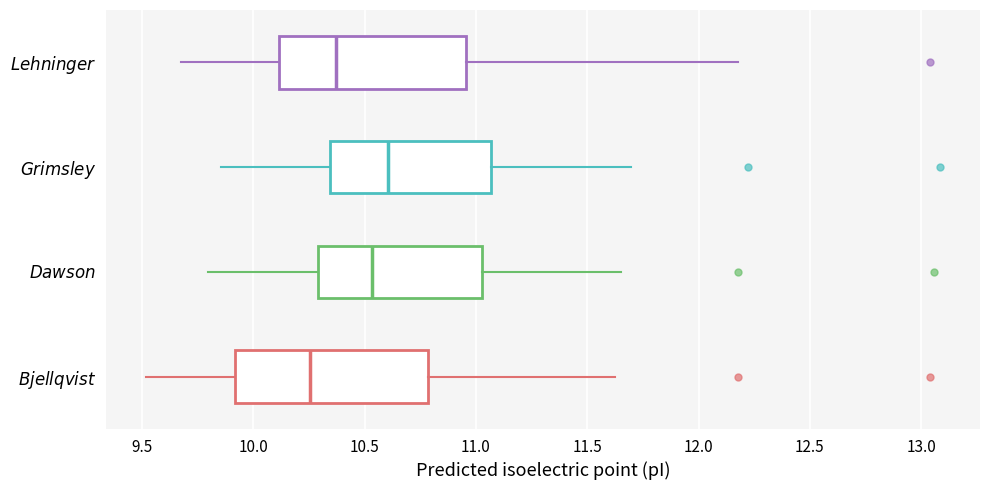

Reading bottom to top, read every box against the x-axis: the position of its median line, the range the box covers, and the ends of its whiskers. The values are not printed on the chart, so give them approximately, as read against the axis.

$\it{Bjellqvist}$: median 10.25, box 9.90 to 10.80, whiskers 9.50 to 11.60
$\it{Dawson}$: median 10.55, box 10.30 to 11.05, whiskers 9.80 to 11.65
$\it{Grimsley}$: median 10.60, box 10.35 to 11.05, whiskers 9.85 to 11.70
$\it{Lehninger}$: median 10.35, box 10.10 to 10.95, whiskers 9.70 to 12.20